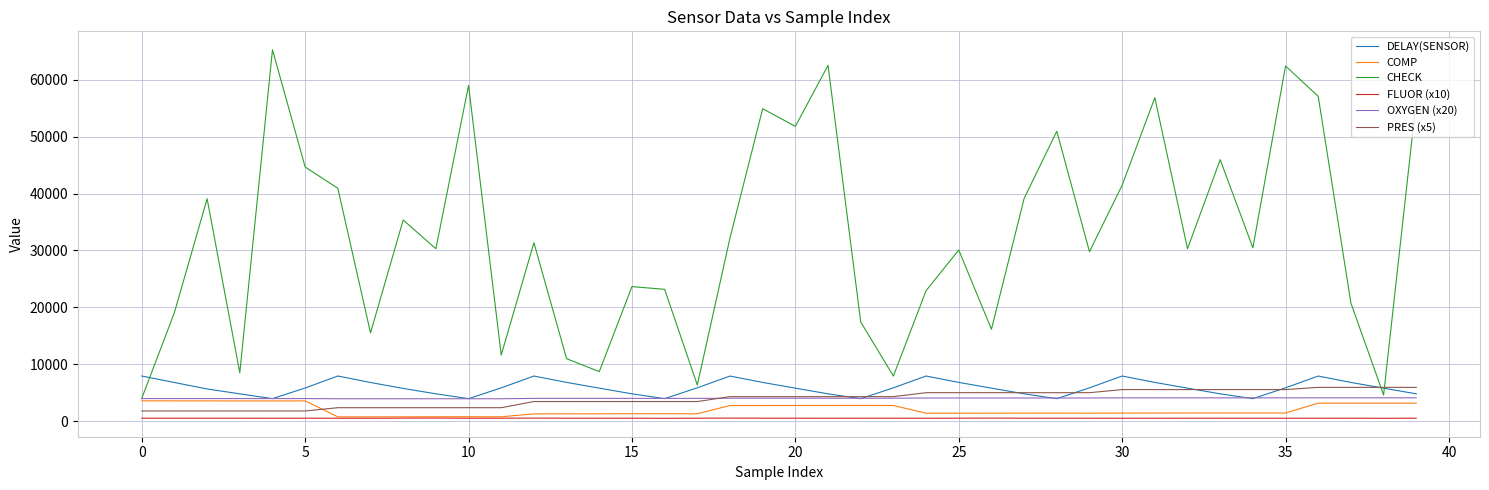

True or false: PRES (x5) and COMP cross at least once.

True